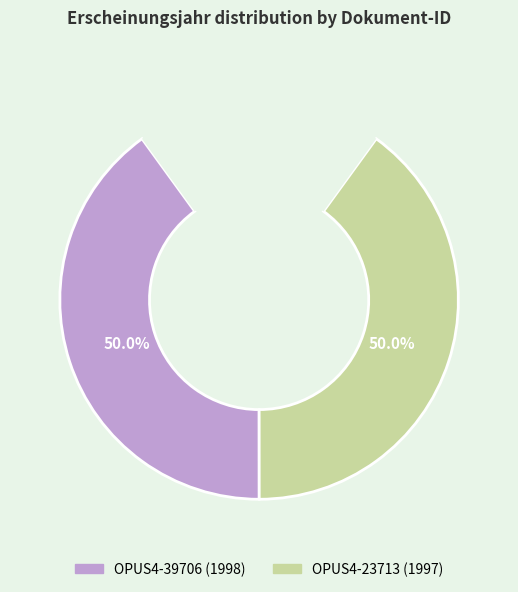

Count the number of slices in the pie.

2